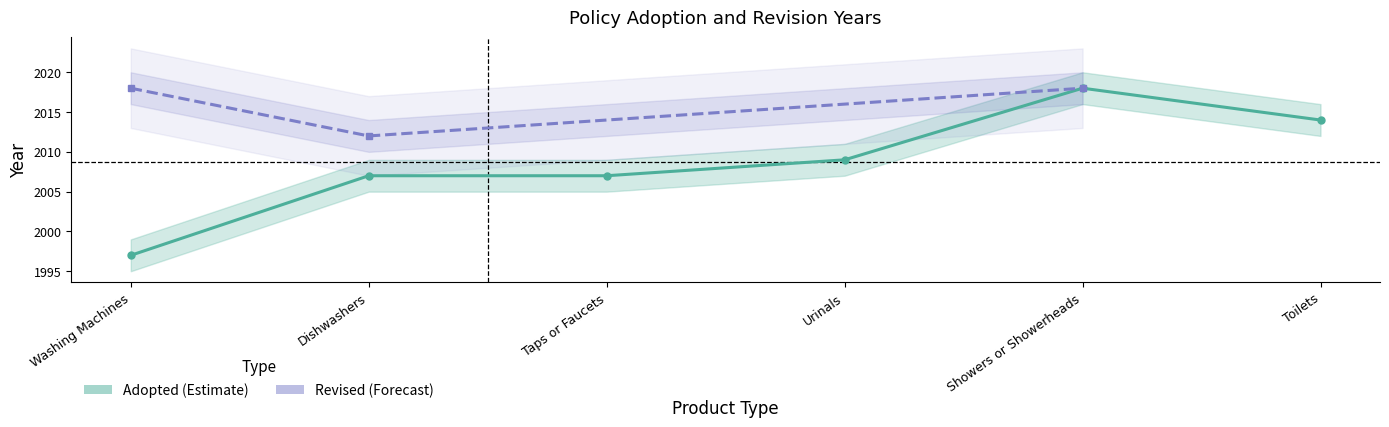

What is the label of the 4th point from the left?

Urinals